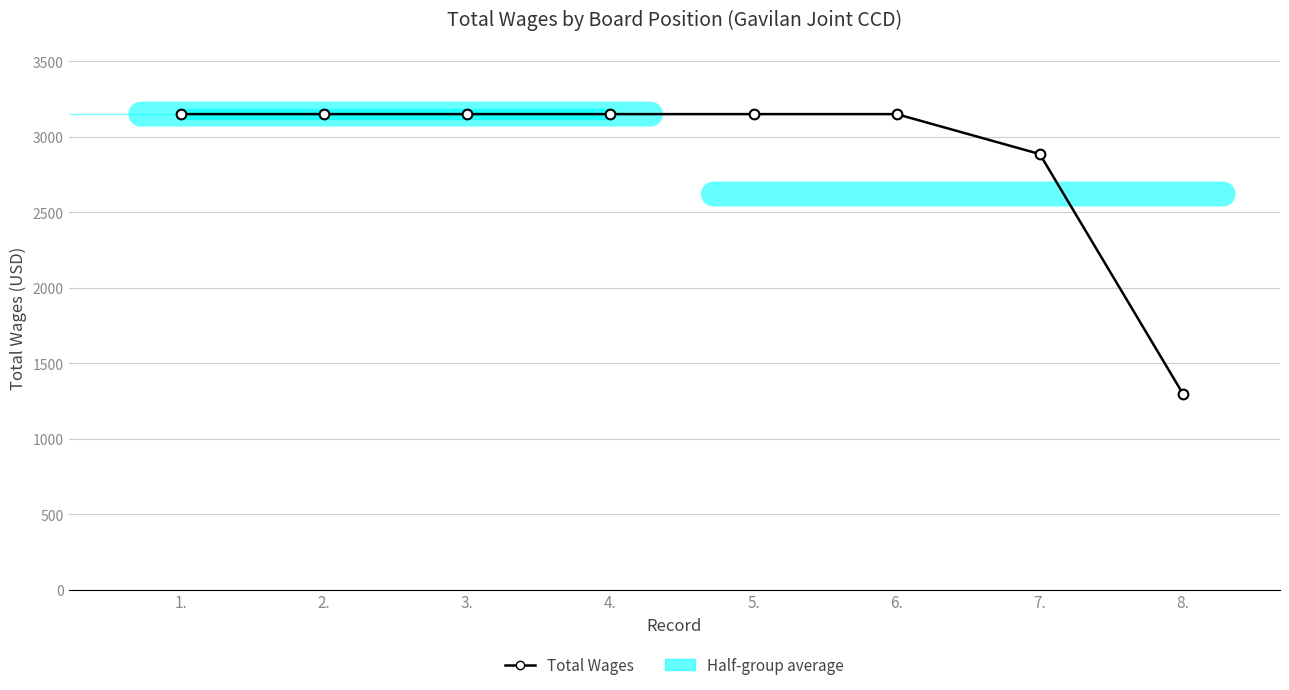

Reading right to left, what are all the values shown in this chart?

1297.8	2885.4	3150.0	3150.0	3150.0	3150.0	3150.0	3150.0